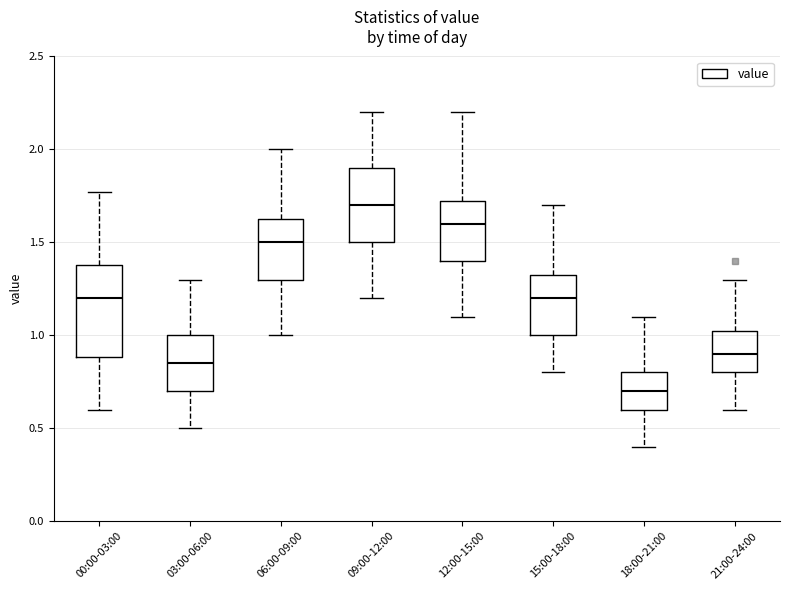

Reading left to right, transcribe this box plot: for each box, give where its median line is, the range the box spans, and where its two whiskers end, as read against the y-axis. The values are not printed on the chart, so give them approximately, as read against the axis.

00:00-03:00: median 1.20, box 0.90 to 1.40, whiskers 0.60 to 1.75
03:00-06:00: median 0.85, box 0.70 to 1.00, whiskers 0.50 to 1.30
06:00-09:00: median 1.50, box 1.30 to 1.65, whiskers 1.00 to 2.00
09:00-12:00: median 1.70, box 1.50 to 1.90, whiskers 1.20 to 2.20
12:00-15:00: median 1.60, box 1.40 to 1.75, whiskers 1.10 to 2.20
15:00-18:00: median 1.20, box 1.00 to 1.35, whiskers 0.80 to 1.70
18:00-21:00: median 0.70, box 0.60 to 0.80, whiskers 0.40 to 1.10
21:00-24:00: median 0.90, box 0.80 to 1.05, whiskers 0.60 to 1.30